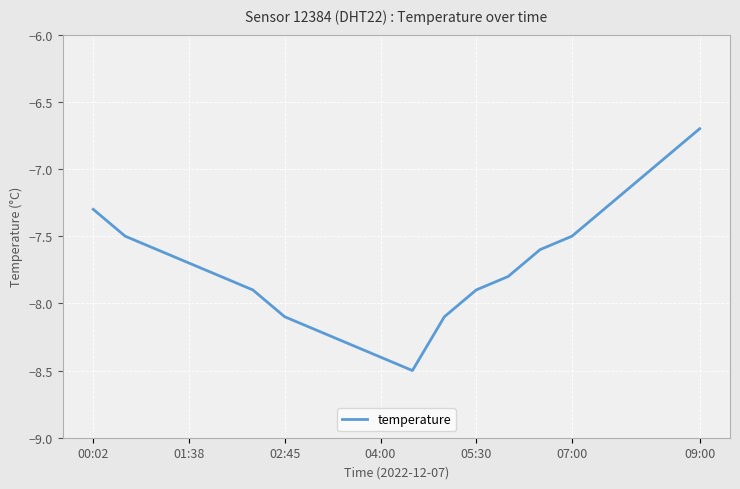

What is the difference between the maximum and minimum values?

1.8